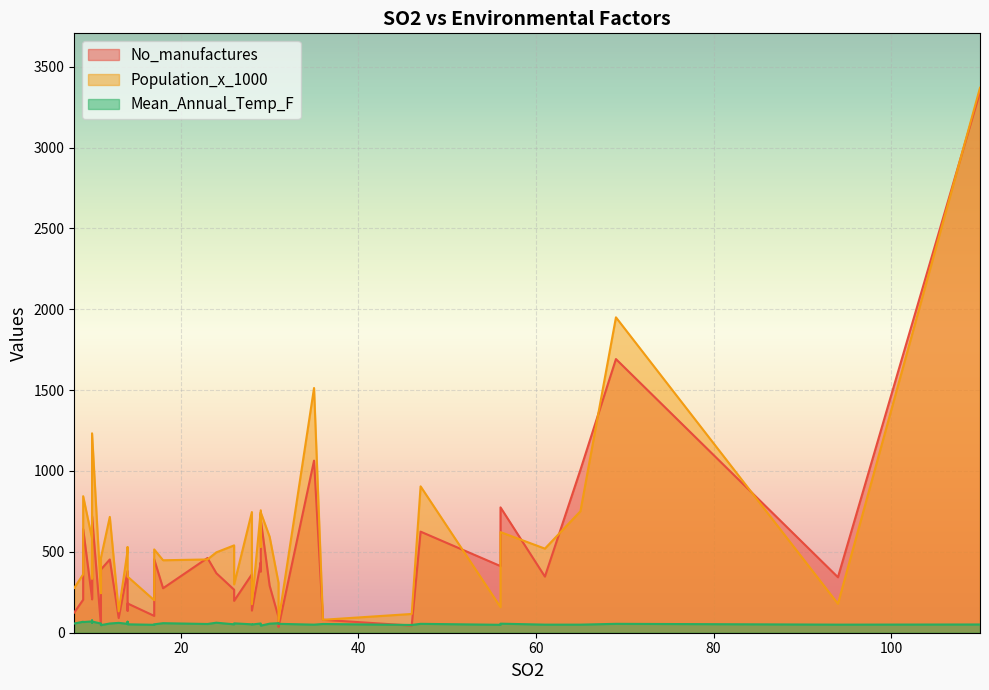

True or false: Population_x_1000 and Mean_Annual_Temp_F intersect in this chart.

False